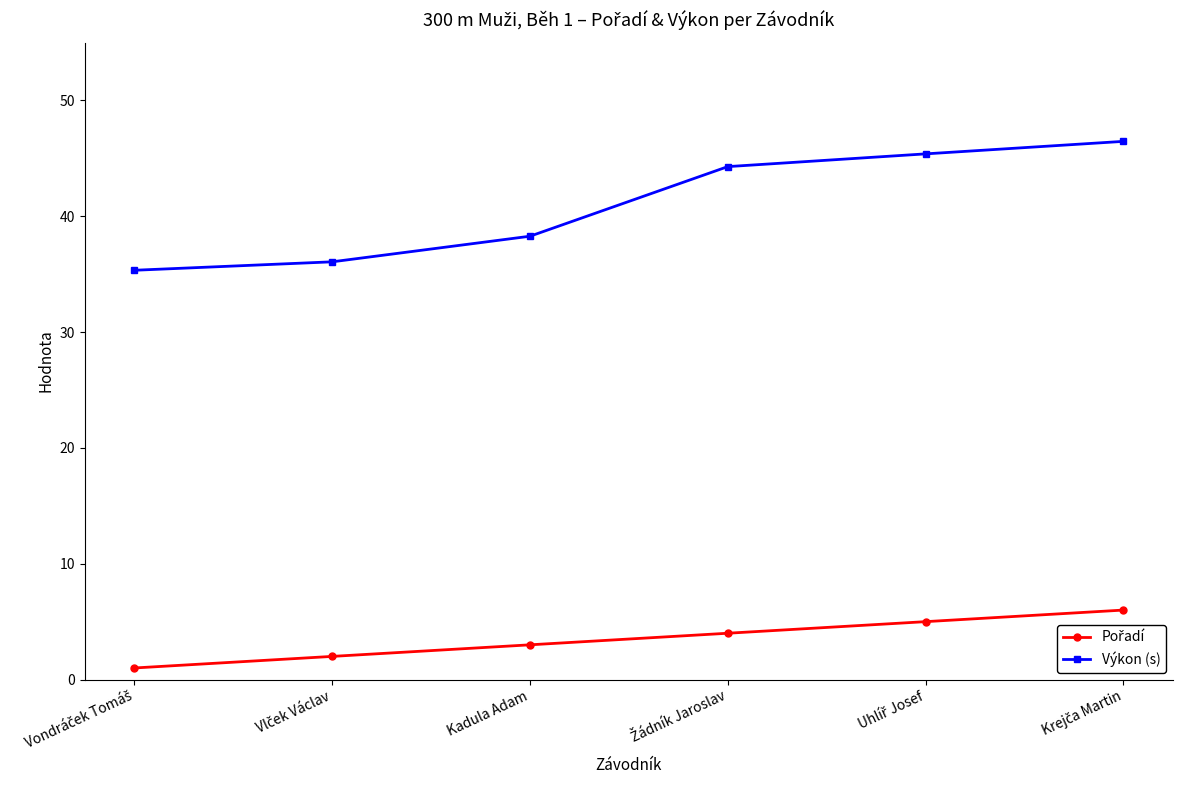

What is the value of the Výkon (s) point at the 4th from the left?

44.3